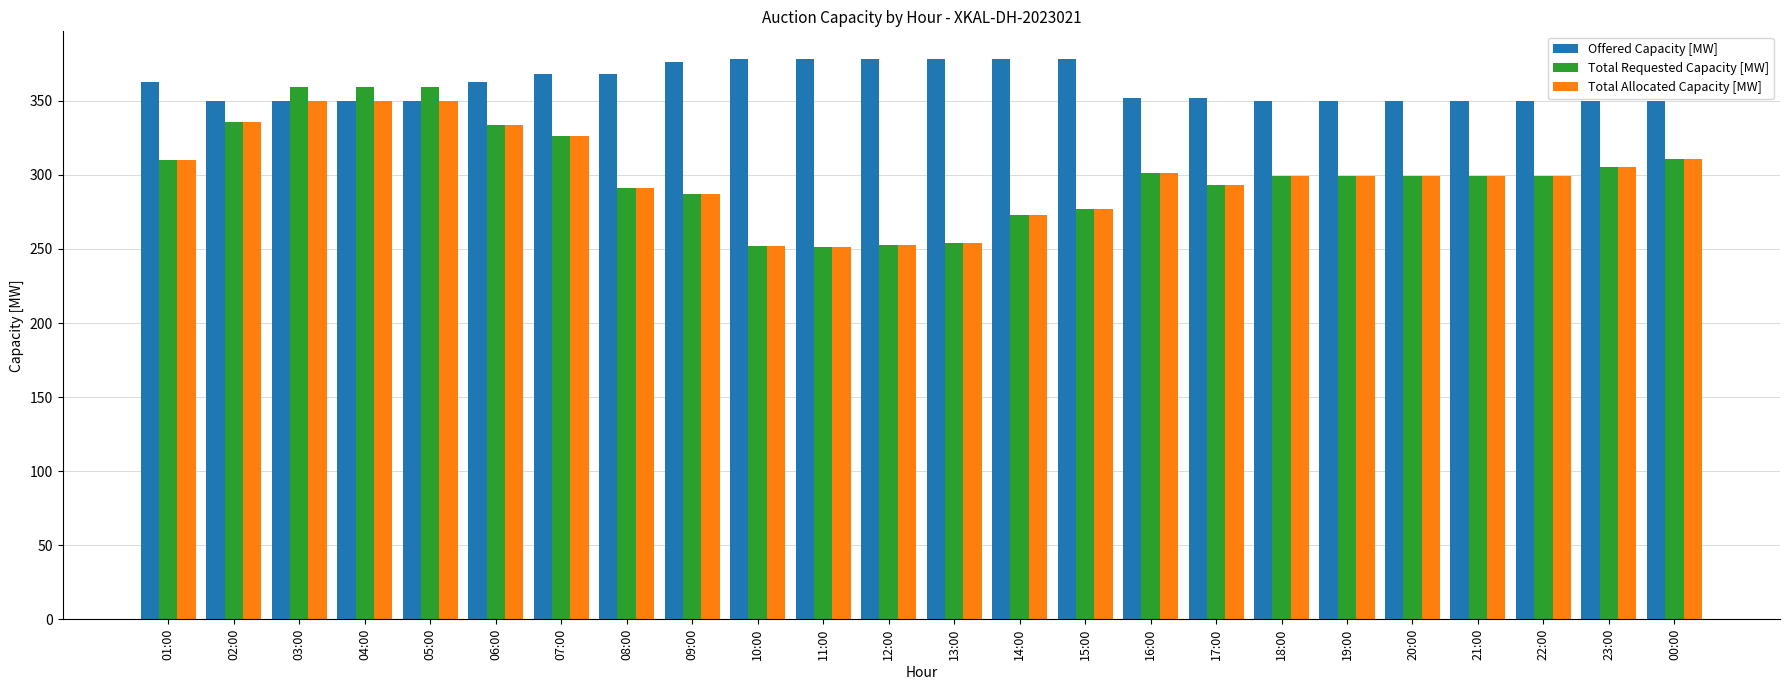

What is the value of the Offered Capacity [MW] bar at the 12th from the left?

378